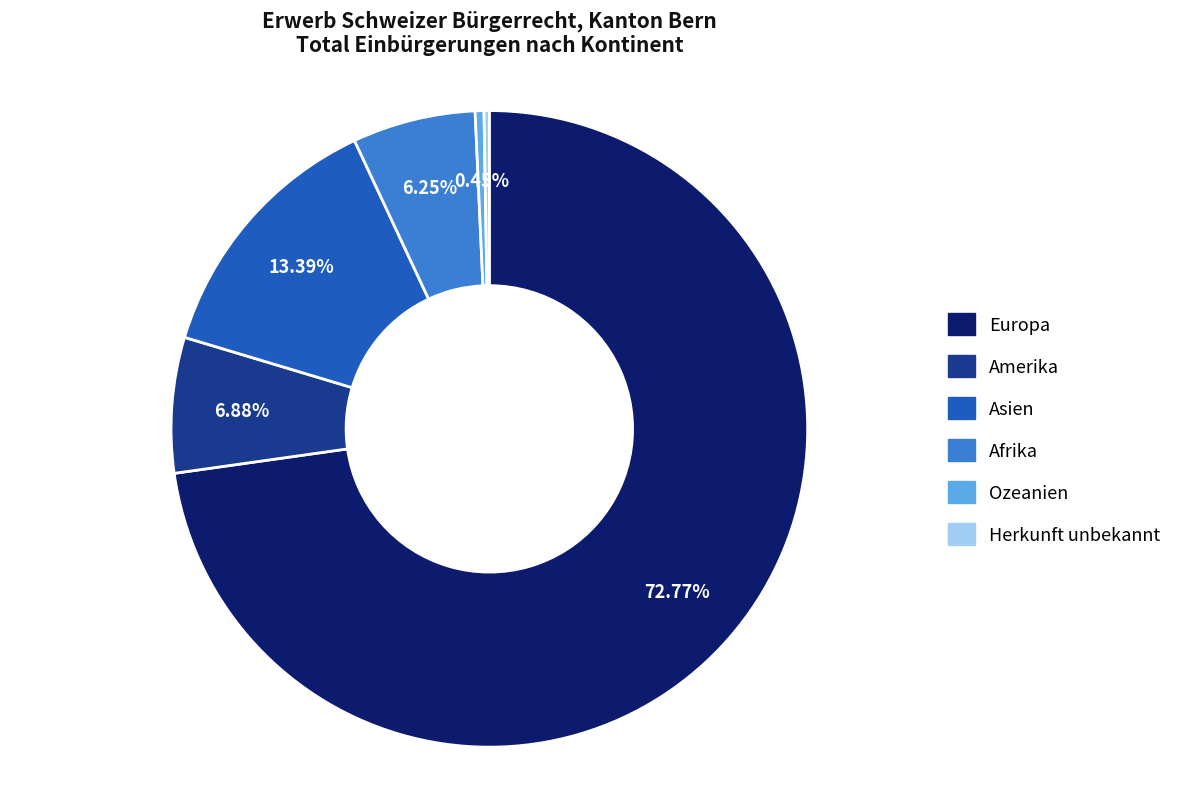

Combined, do Asien and Ozeanien account for over 50%?

No